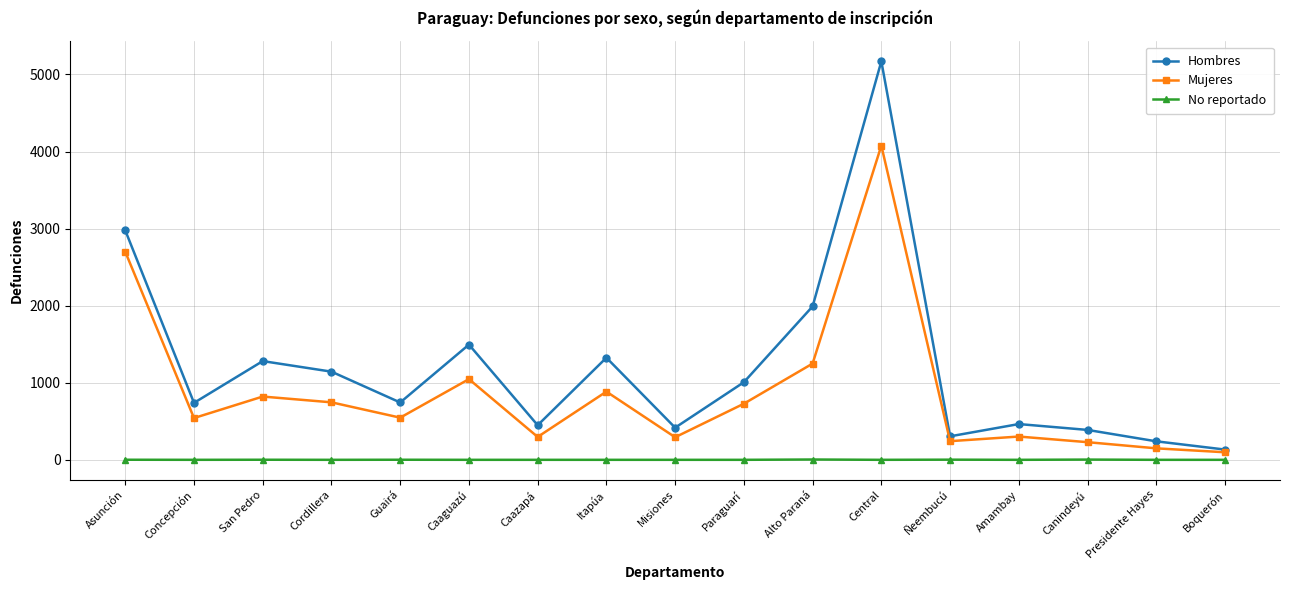

True or false: Mujeres and No reportado cross at least once.

False